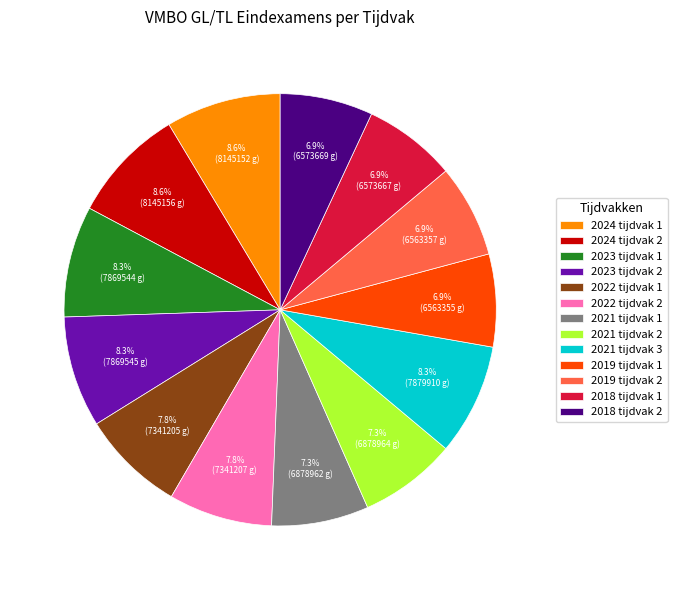

To the nearest percent, what is the combined percentage of 2021 tijdvak 1 and 2024 tijdvak 2?

16%